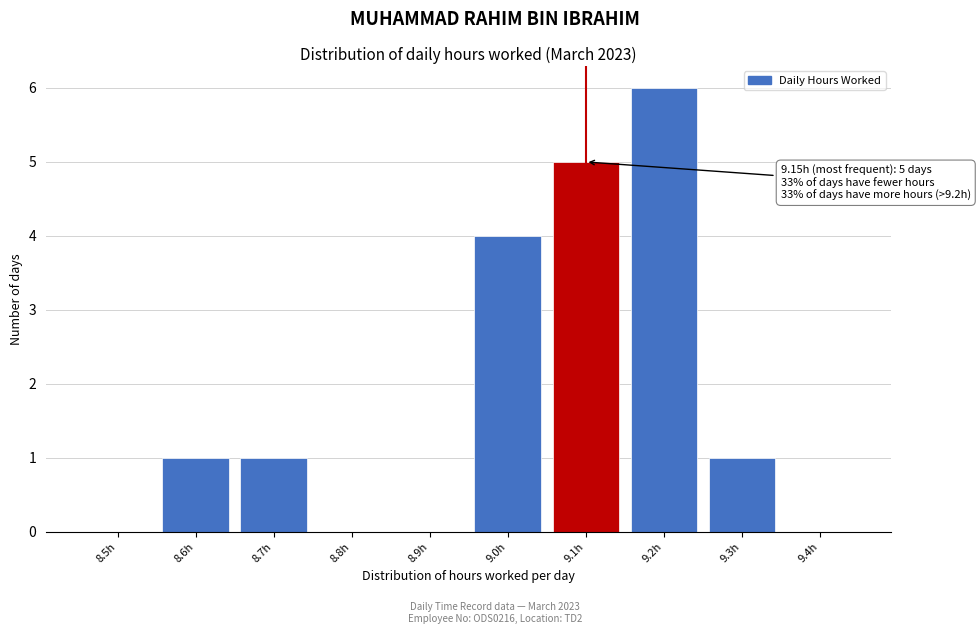

Reading right to left, transcribe all the data shown in this chart.

9.4h=0	9.3h=1	9.2h=6	9.1h=5	9.0h=4	8.9h=0	8.8h=0	8.7h=1	8.6h=1	8.5h=0